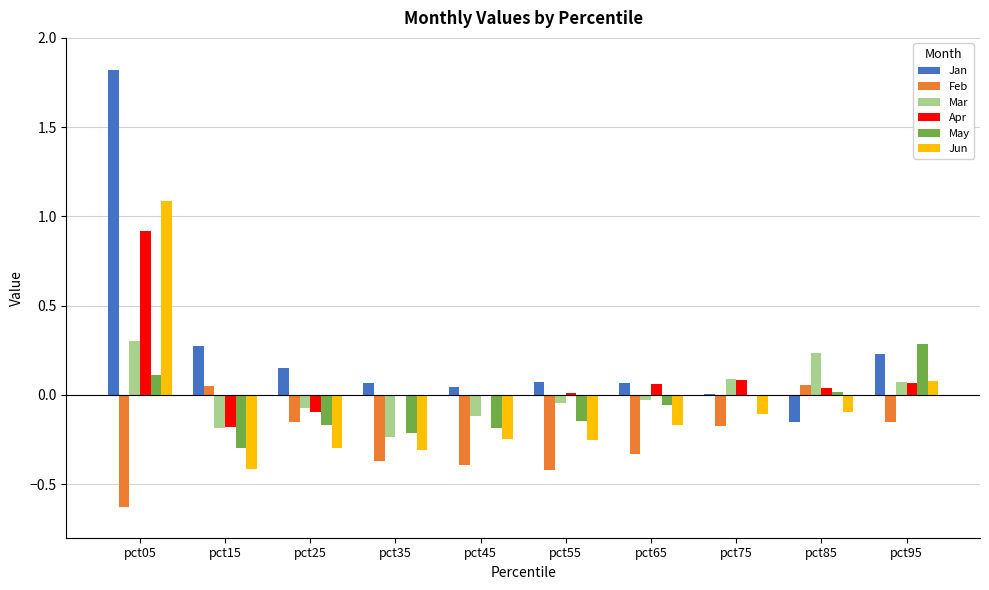

How many positive values does the Mar series have?

4